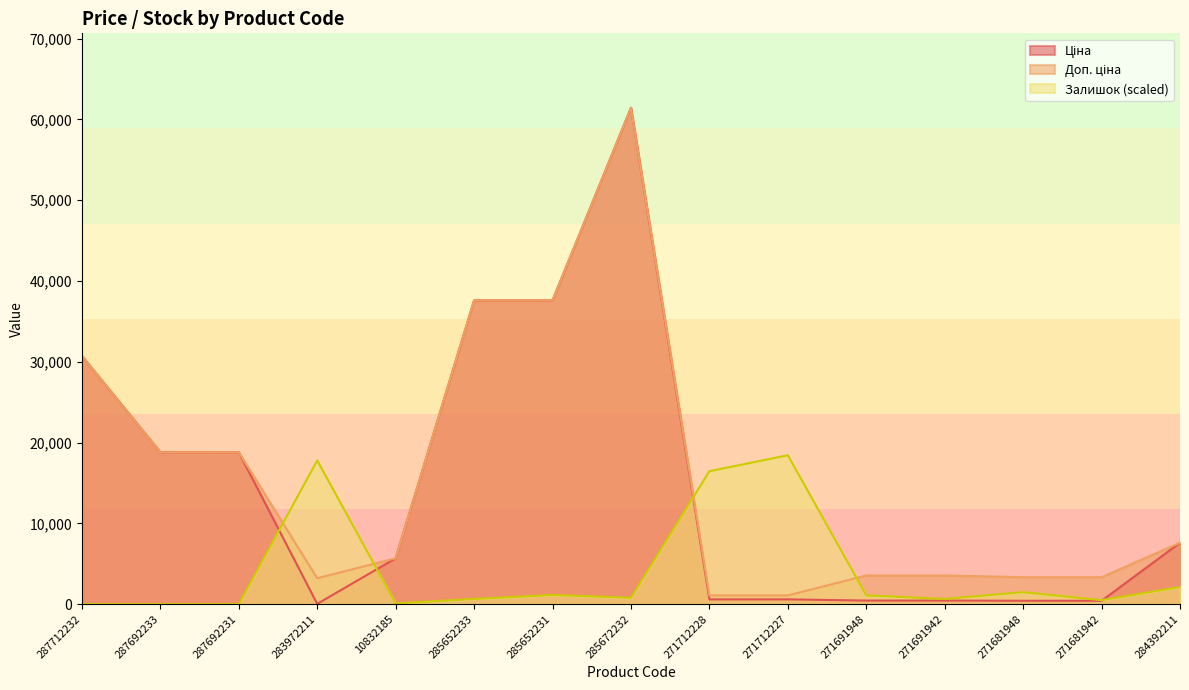

Does the chart have visible grid lines?

No